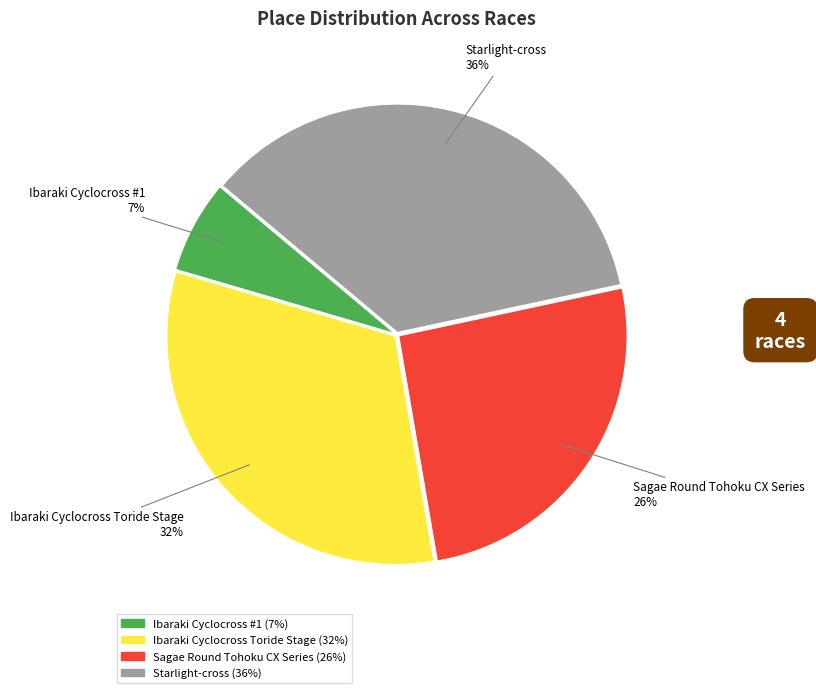

Which slice is the largest?

Starlight-cross